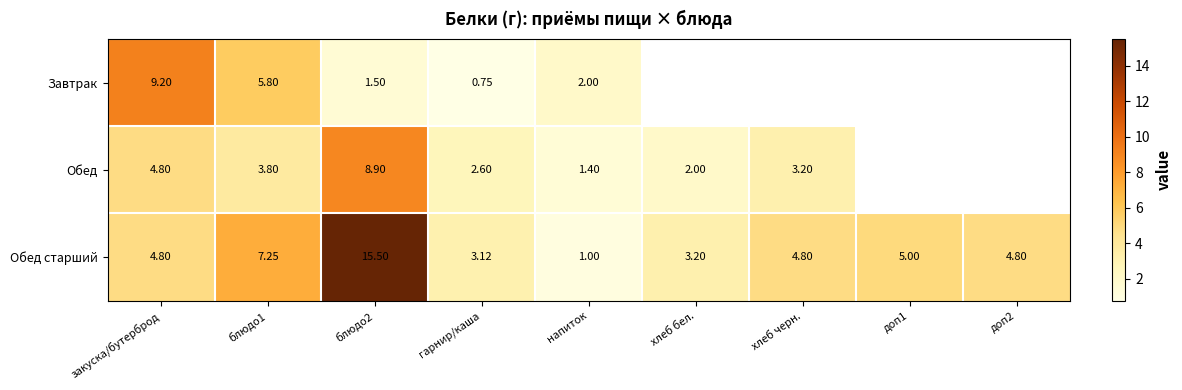

What is the difference between the highest and lowest values at закуска/бутерброд?

4.4